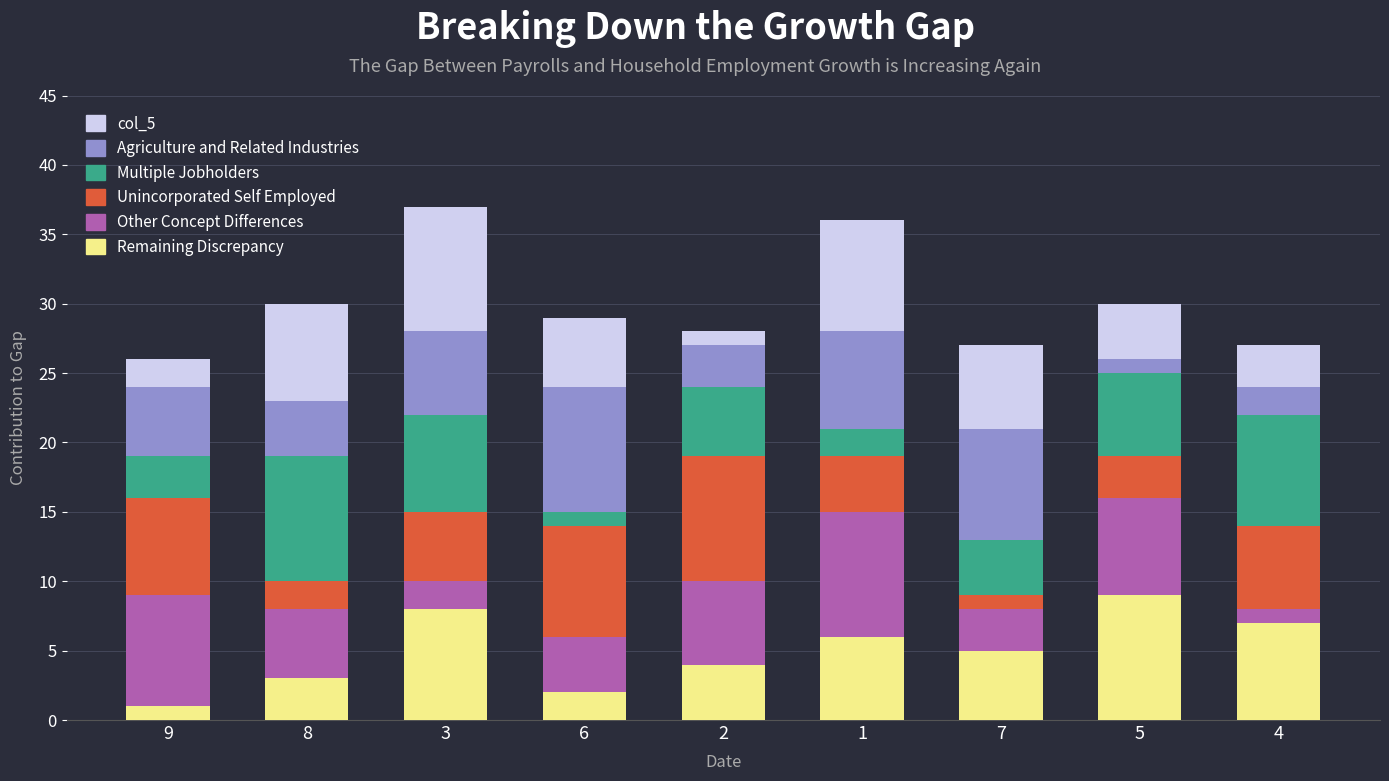

Which category has the lowest value in the Remaining Discrepancy series?

9